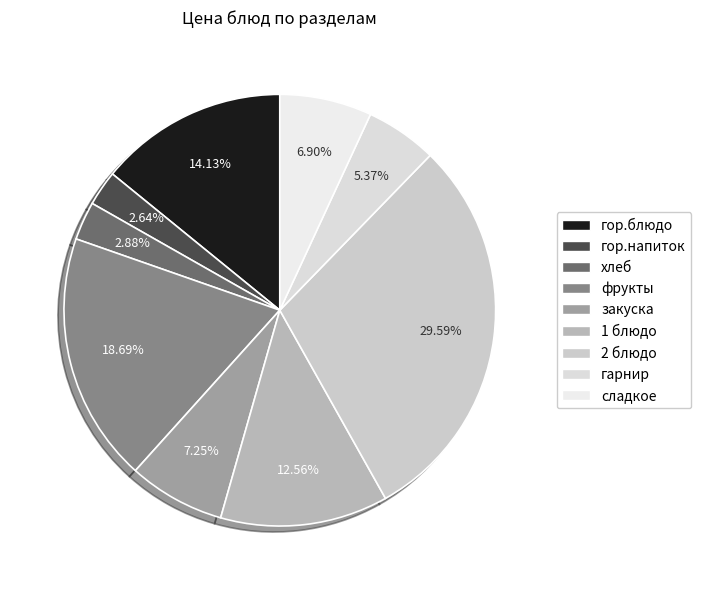

What is the largest slice in the pie chart?

2 блюдо